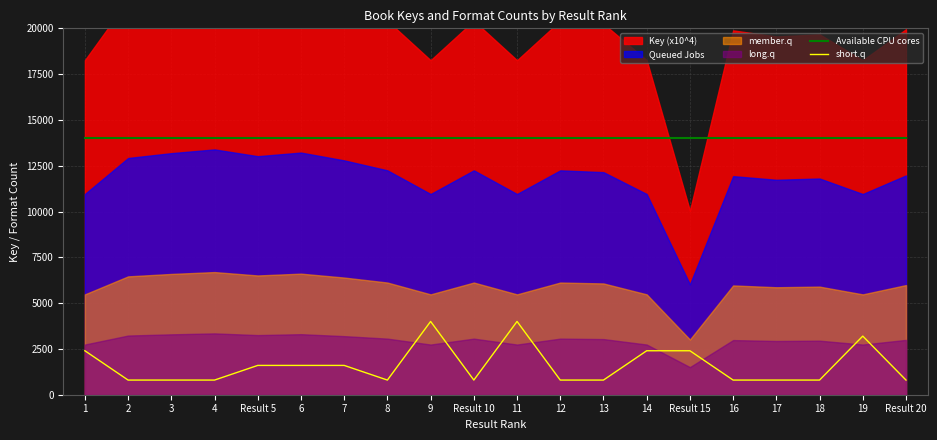

What value does the Available CPU cores series have at 4?

14000